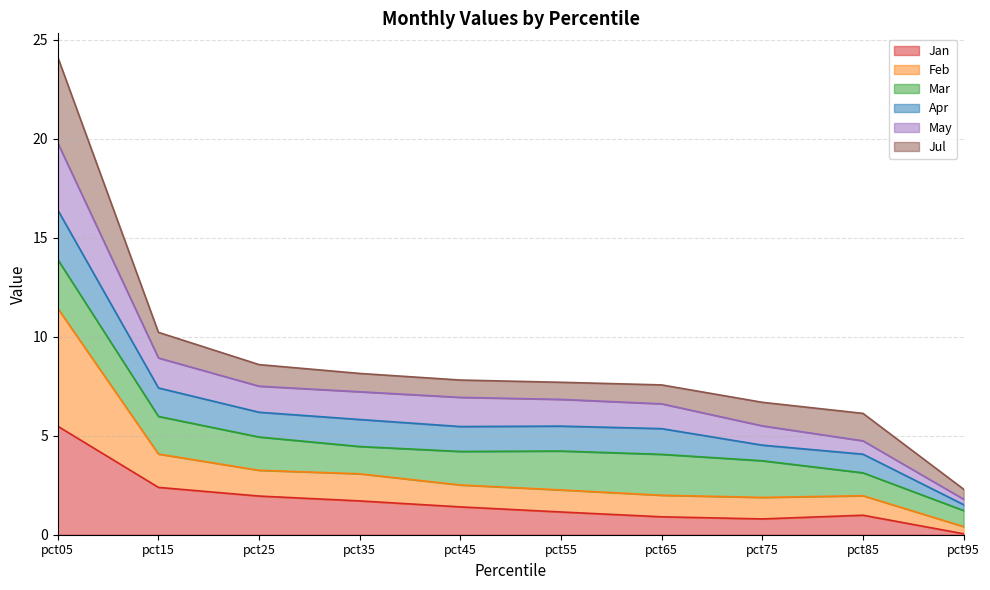

What is the highest value of the Jan series?

5.5